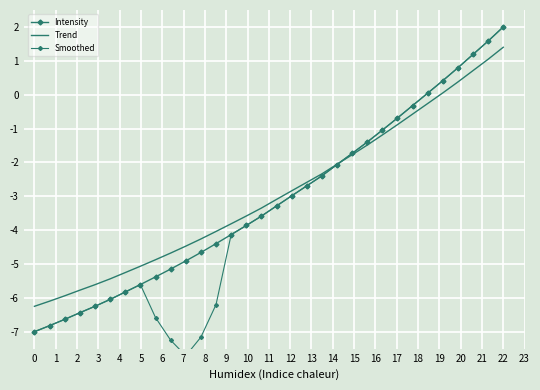

What is the difference between the maximum and minimum values in the Intensity series?

9.0